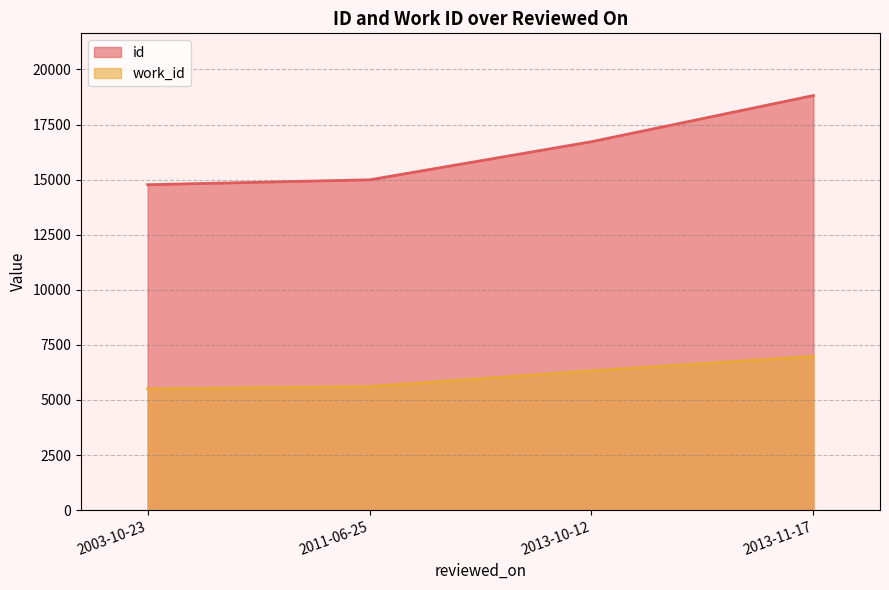

What is the label of the 4th point from the left?

2013-11-17